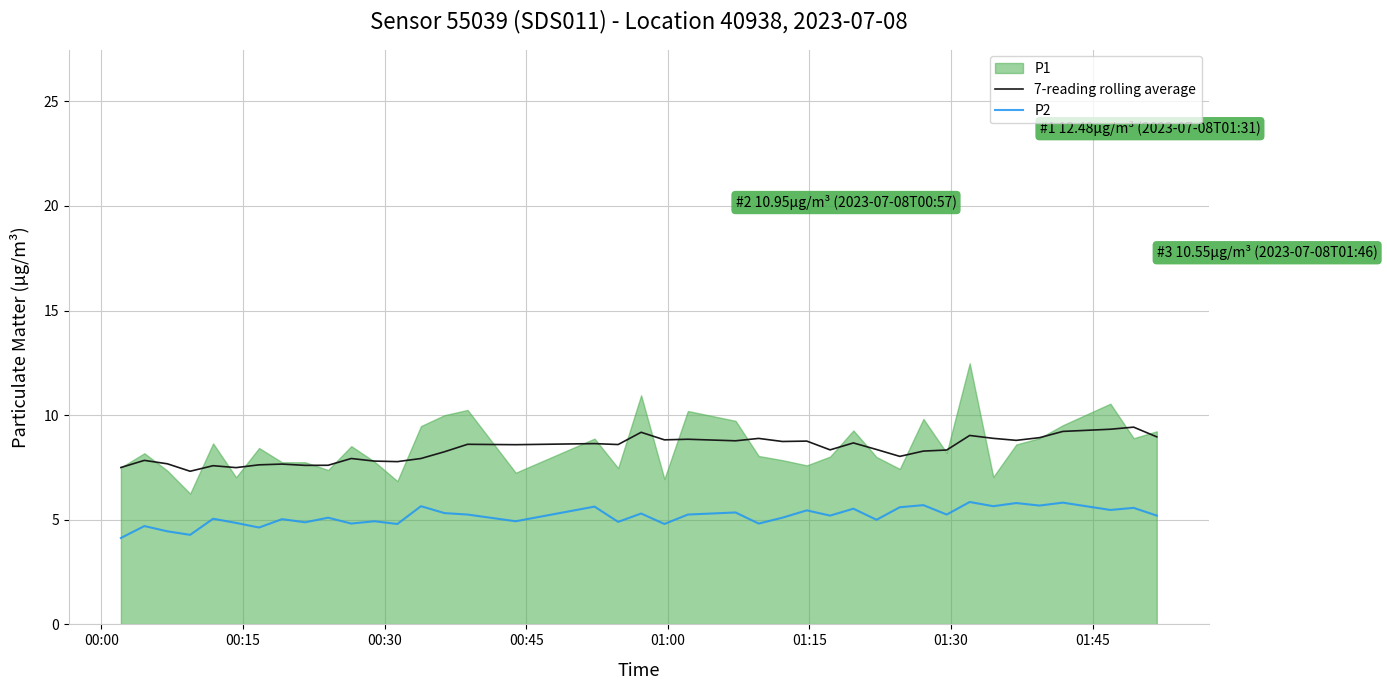

Reading right to left, transcribe all the data shown in this chart.

7-reading rolling average: 9.0	9.4	9.3	9.2	8.9	8.8	8.9	9.0	8.3	8.3	8.0	8.4	8.7	8.3	8.8	8.7	8.9	8.8	8.8	8.8	9.2	8.6	8.6	8.6	8.6	8.3	7.9	7.8	7.8	7.9	7.6	7.6	7.7	7.6	7.5	7.6	7.3	7.7	7.8	7.5
P2: 5.2	5.6	5.5	5.8	5.7	5.8	5.7	5.8	5.2	5.7	5.6	5.0	5.5	5.2	5.5	5.1	4.8	5.3	5.2	4.8	5.3	4.9	5.6	4.9	5.2	5.3	5.7	4.8	4.9	4.8	5.1	4.9	5.0	4.6	4.8	5.0	4.3	4.5	4.7	4.1